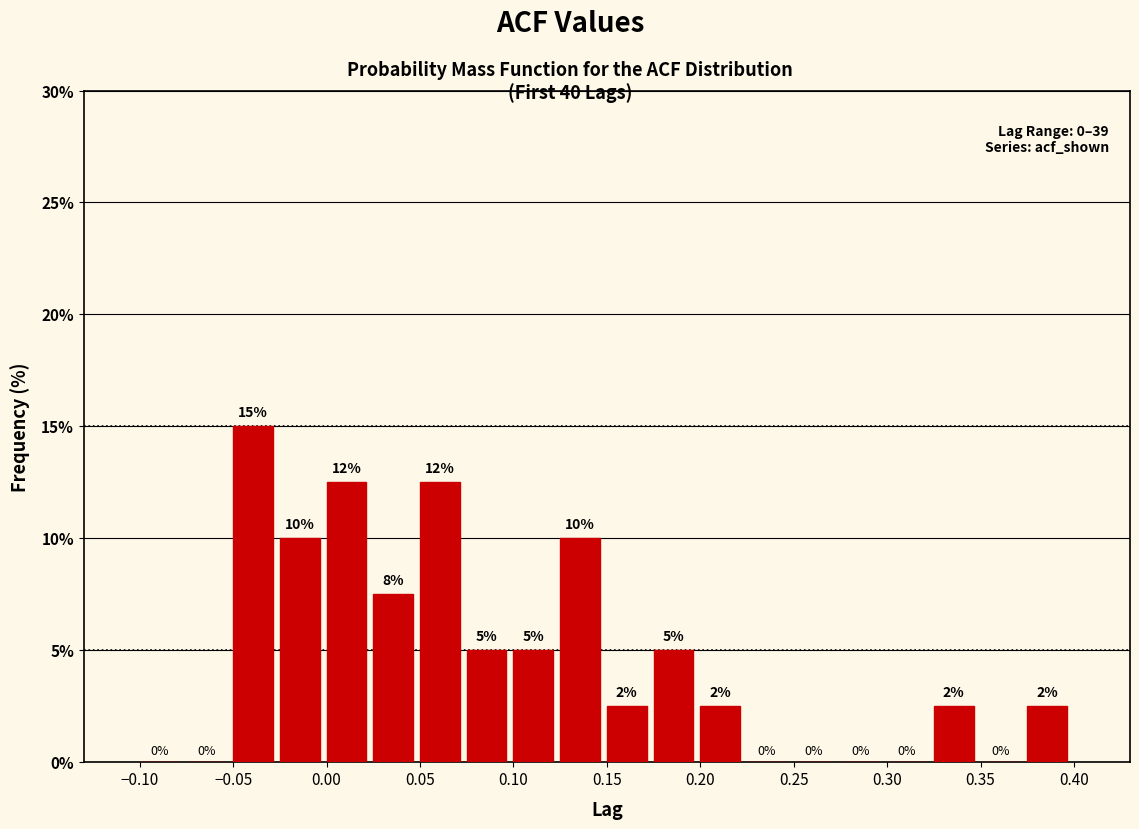

Which range on the x-axis has the tallest bar?

-0.050 to -0.025